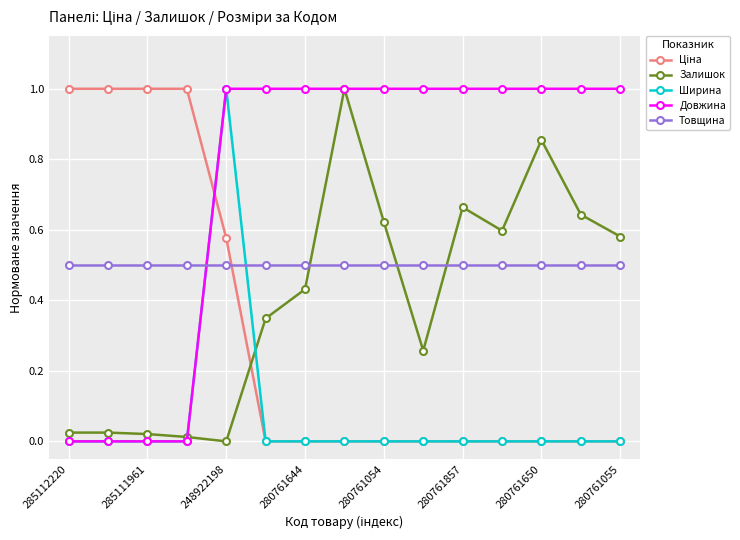

What is the value of the Довжина point at the 11th from the left?

1.0